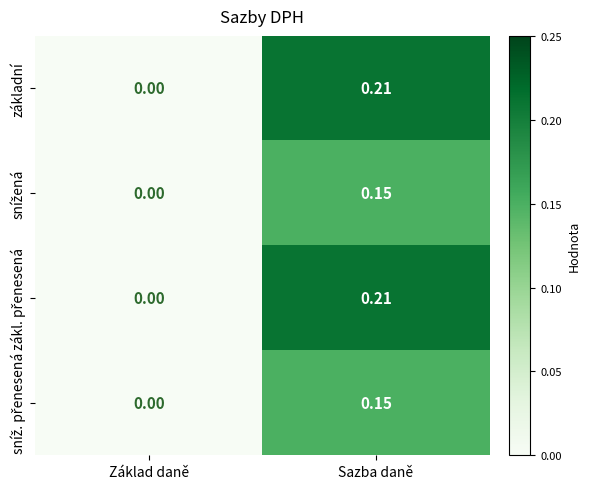

Where is základní nearest to the value 0?

Základ daně